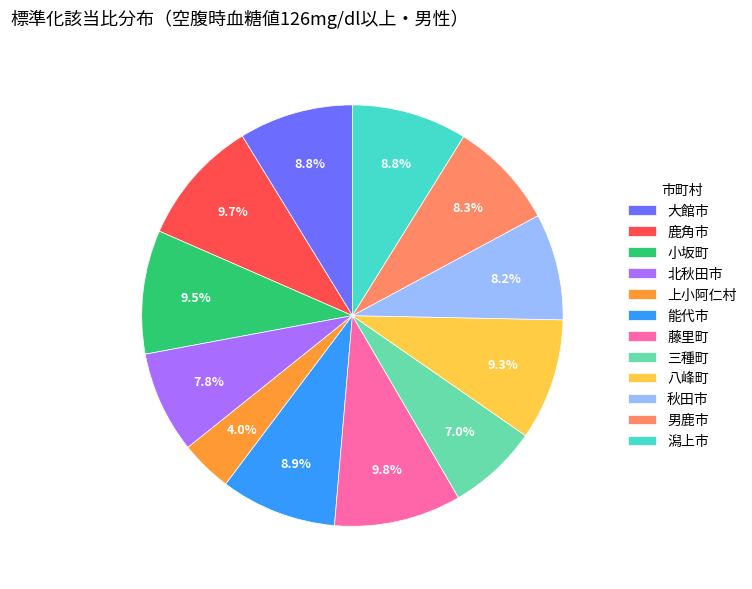

How much of the chart is everything except 鹿角市?

90.3%